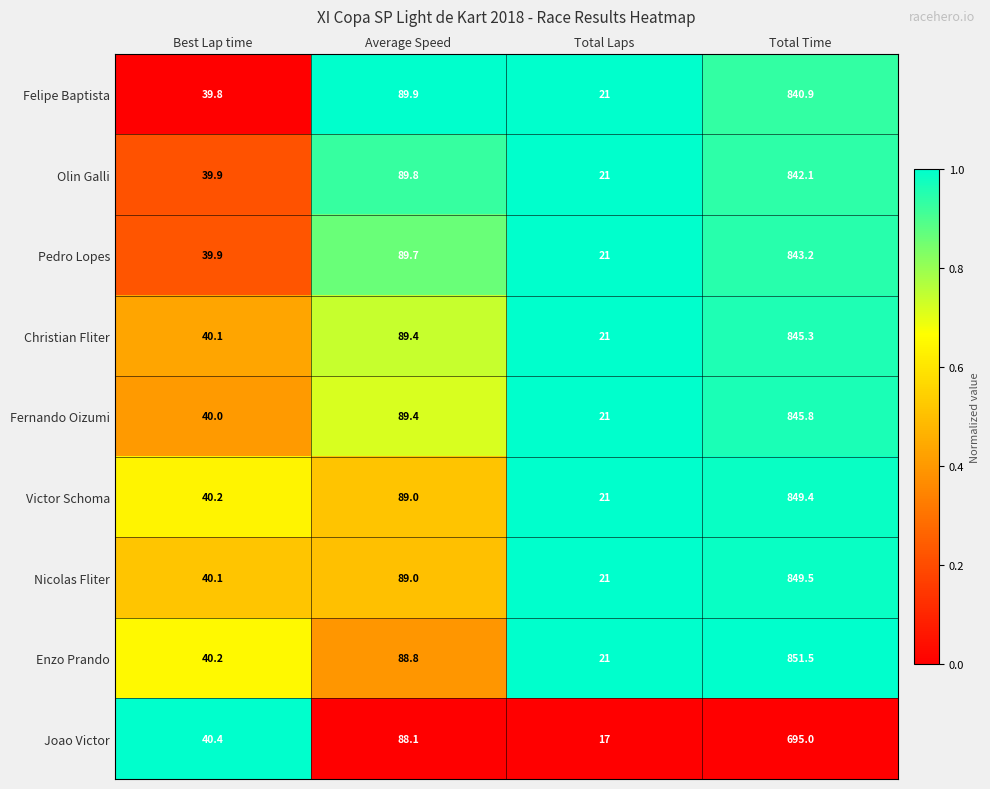

Rank the categories by Olin Galli value from lowest to highest.

Total Laps, Best Lap time, Average Speed, Total Time